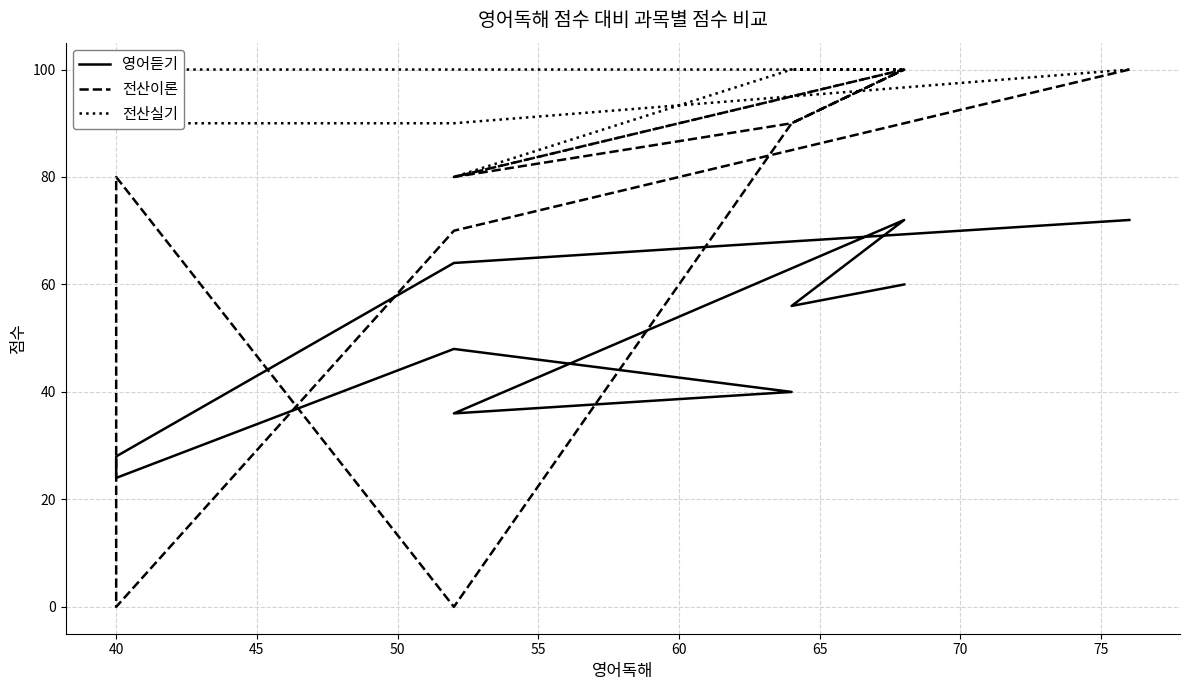

Is the value of 전산이론 at 55 greater than the value of 영어듣기 at 70?

No